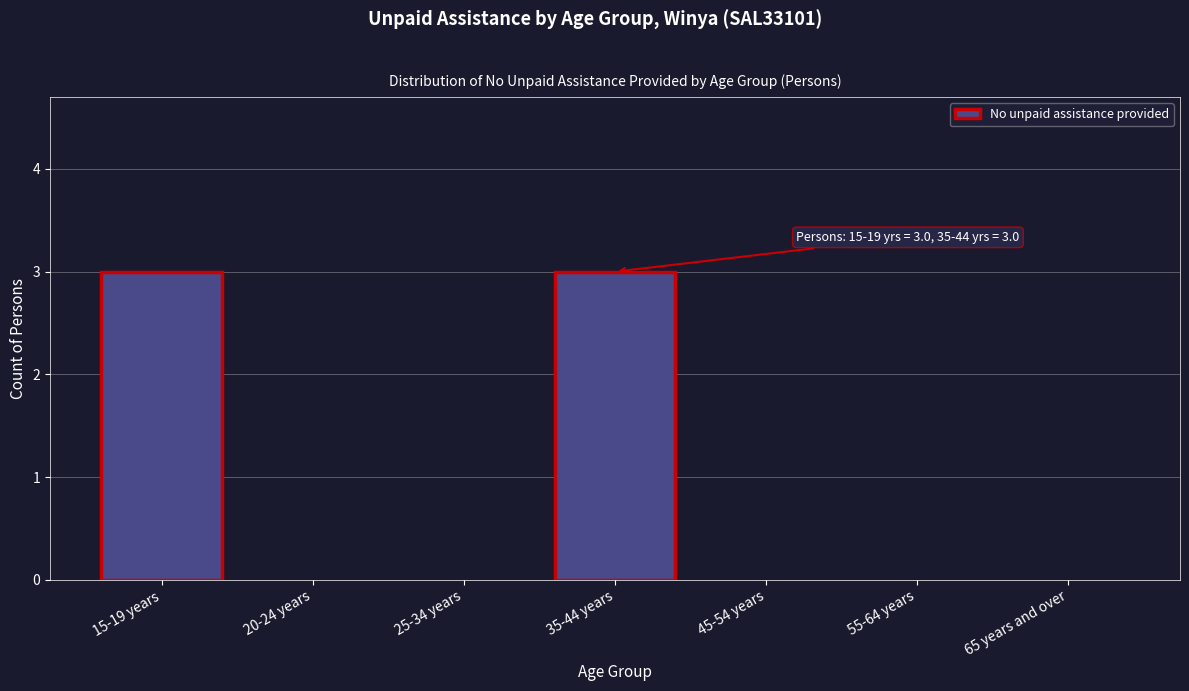

Reading left to right, list all the values displayed in this chart.

15-19 years=3	20-24 years=0	25-34 years=0	35-44 years=3	45-54 years=0	55-64 years=0	65 years and over=0